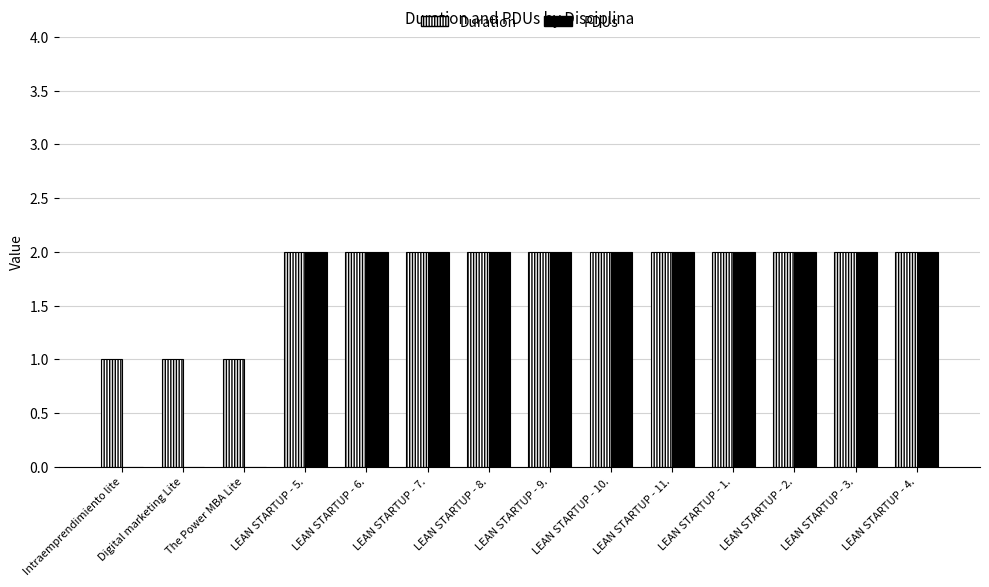

Which series has the largest total across all categories?

Duration